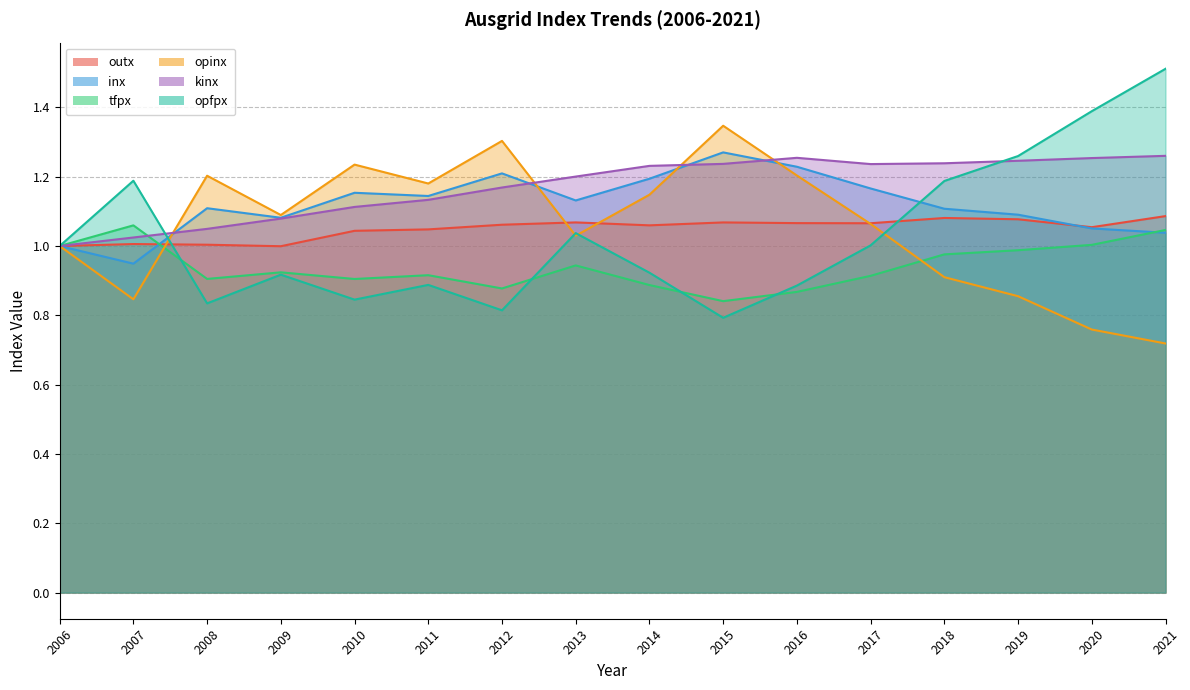

What value does the outx series have at 2008?

1.0